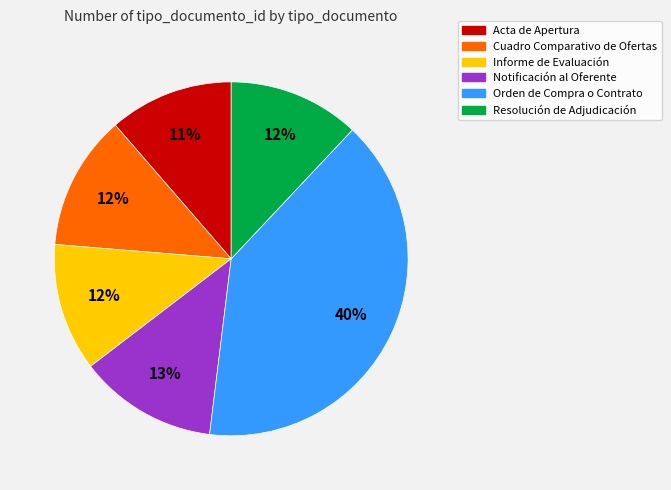

How many segments does this pie chart have?

6